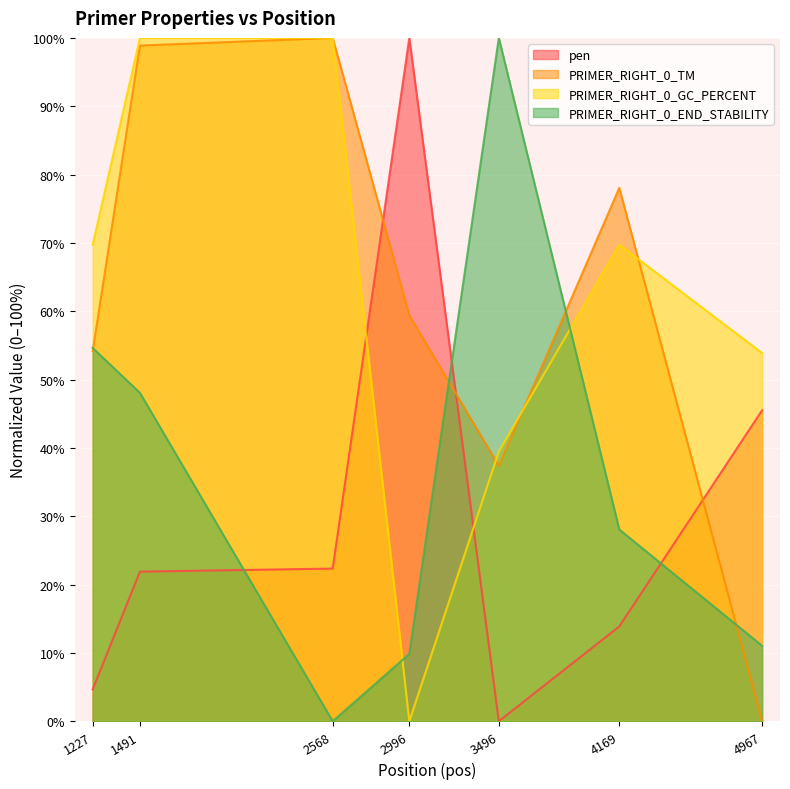

The PRIMER_RIGHT_0_GC_PERCENT series shows 100.0 at 2568. True or false?

True